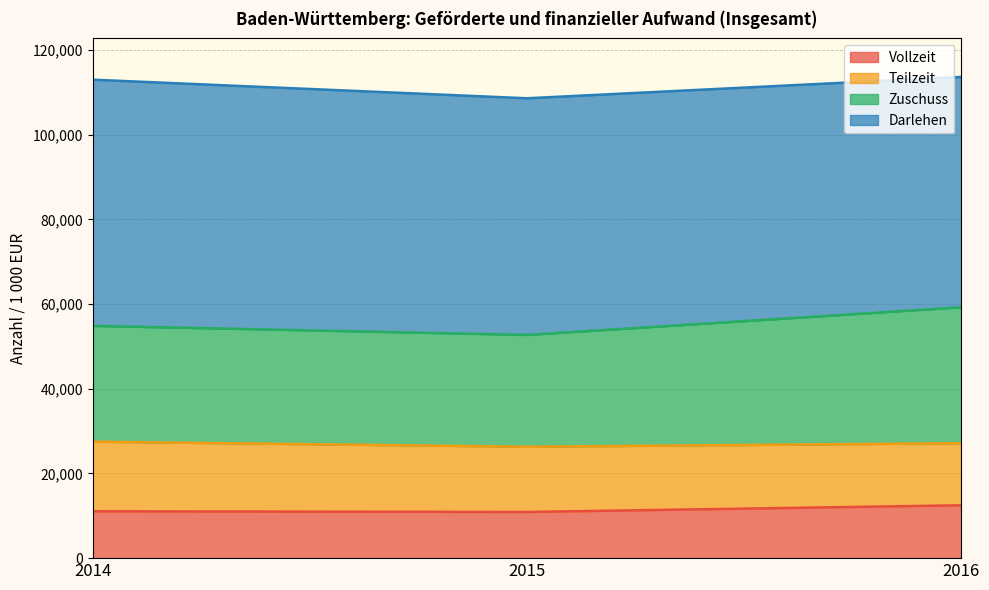

True or false: Vollzeit has a value of 11063.0 at 2014.

True